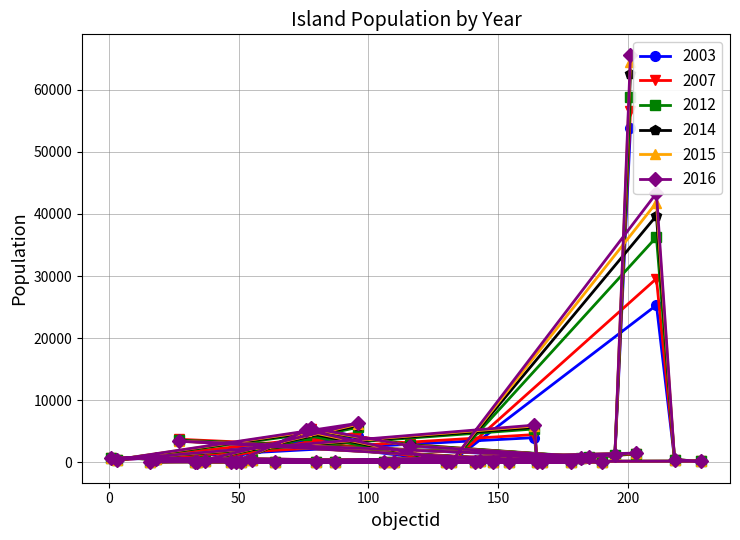

Where does the 2015 series first go above 176?

76